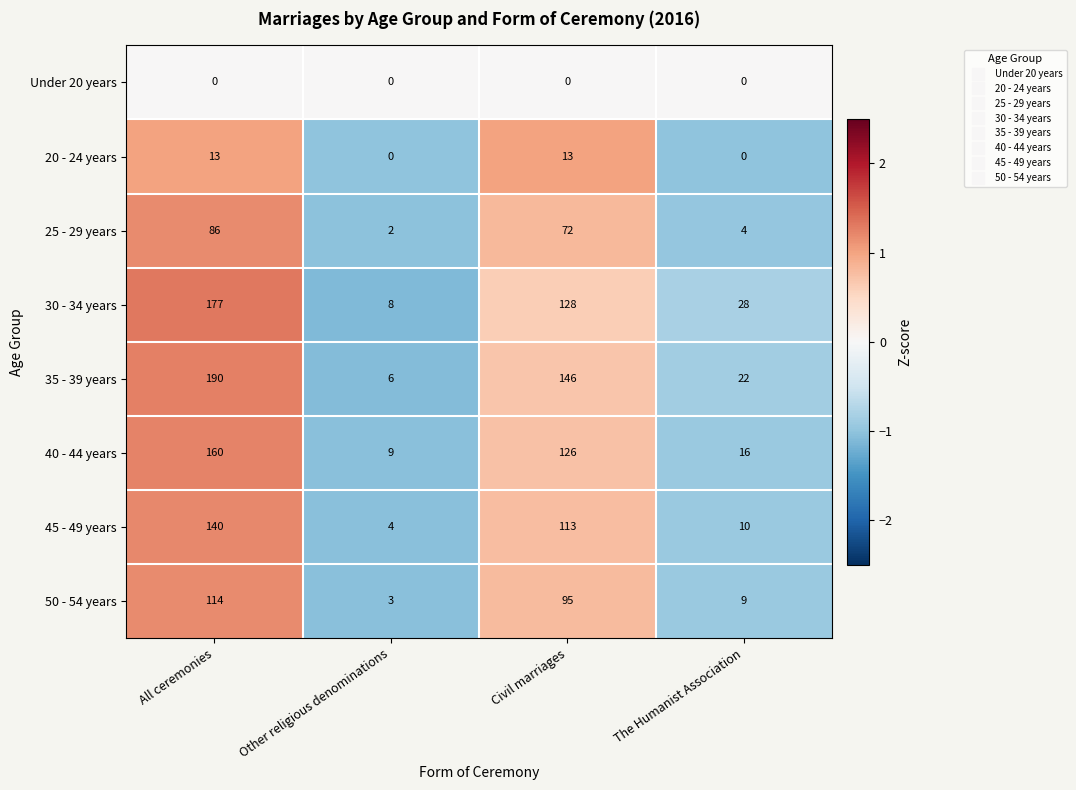

Is it true that 40 - 44 years equals 24 at The Humanist Association?

False